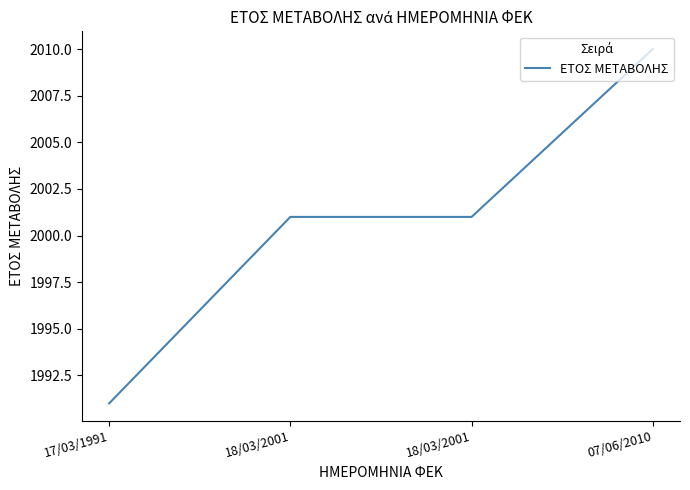

How many lines are shown in the chart?

1